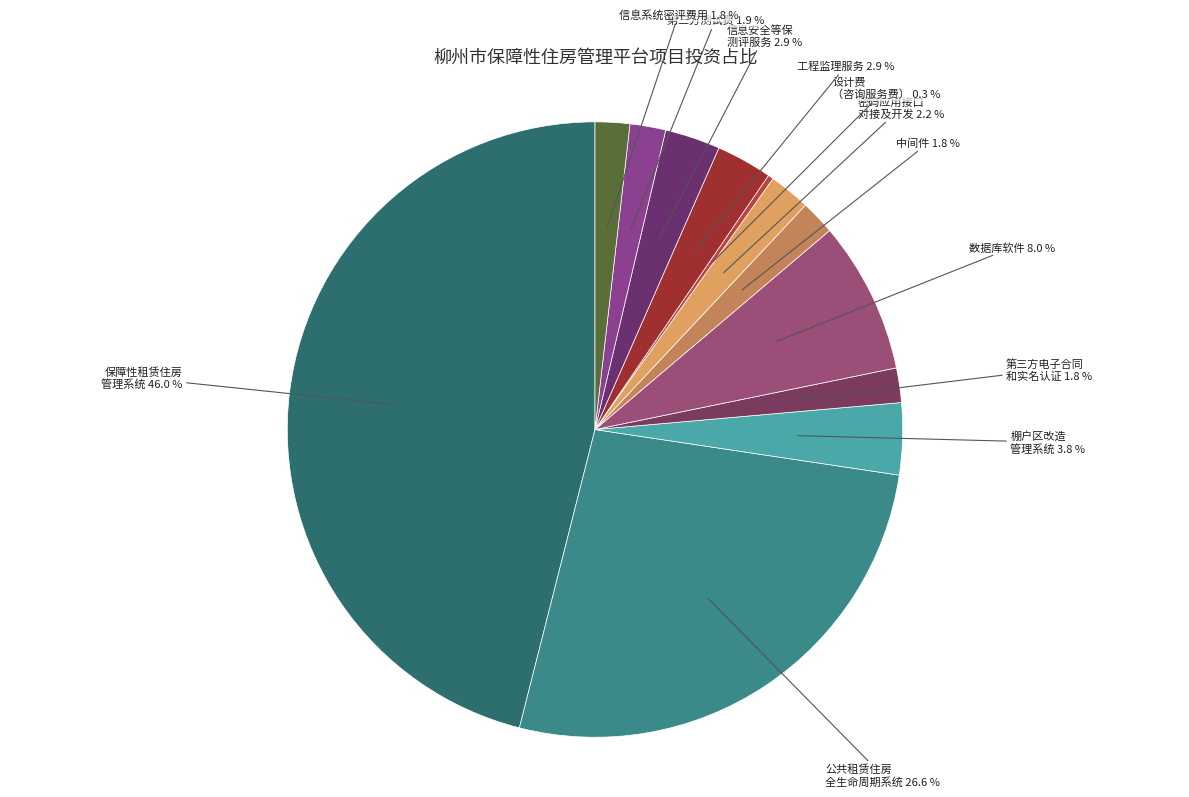

Count the number of slices in the pie.

12